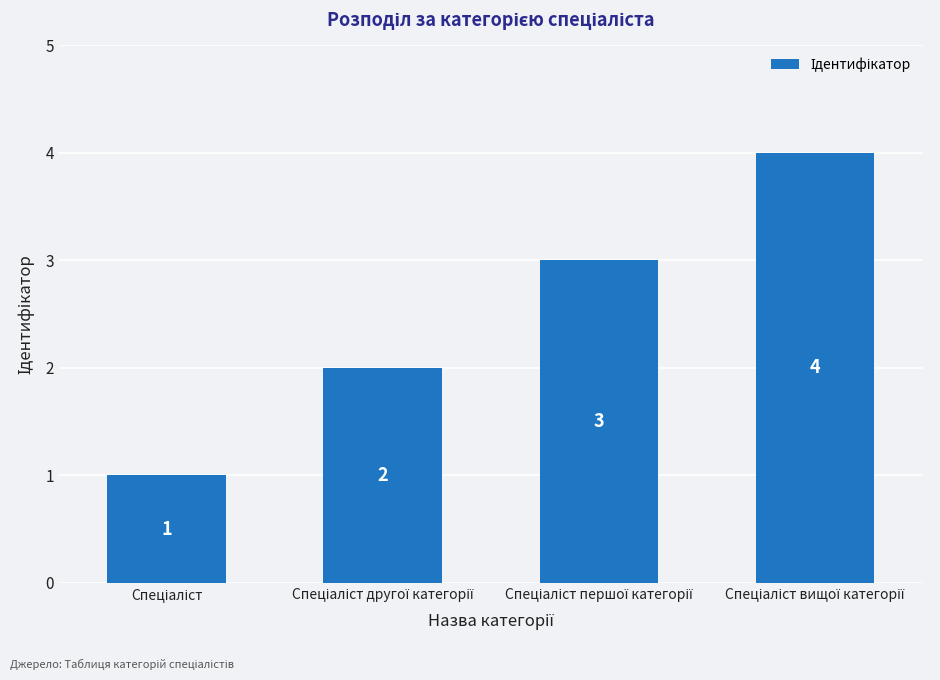

What is the sum of all values?

10